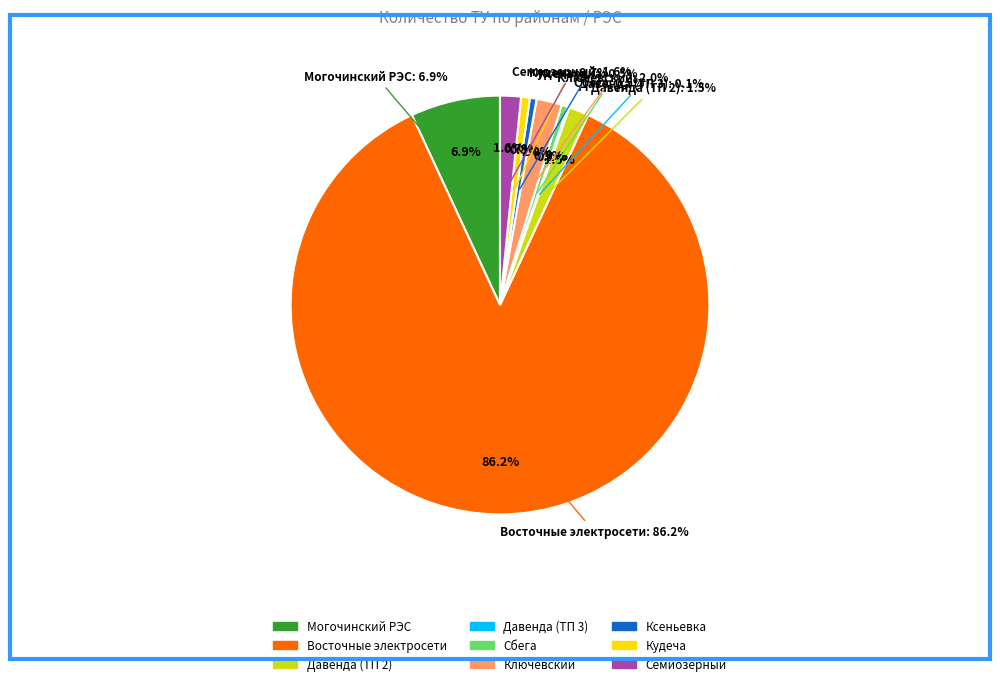

Is it true that Кудеча is 1% of the pie?

True